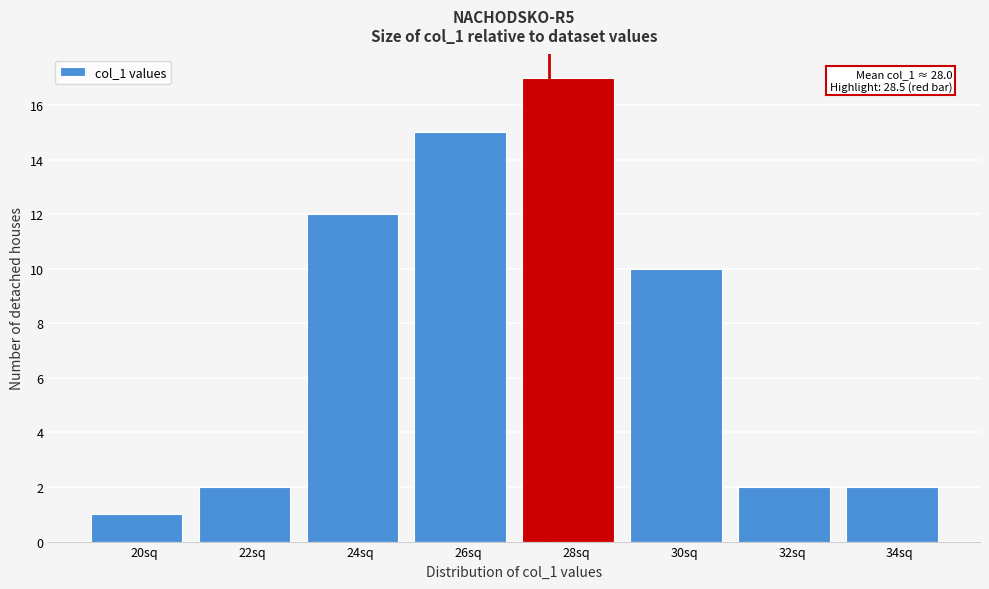

Reading left to right, what are all the values shown in this chart?

20sq=1	22sq=2	24sq=12	26sq=15	28sq=17	30sq=10	32sq=2	34sq=2